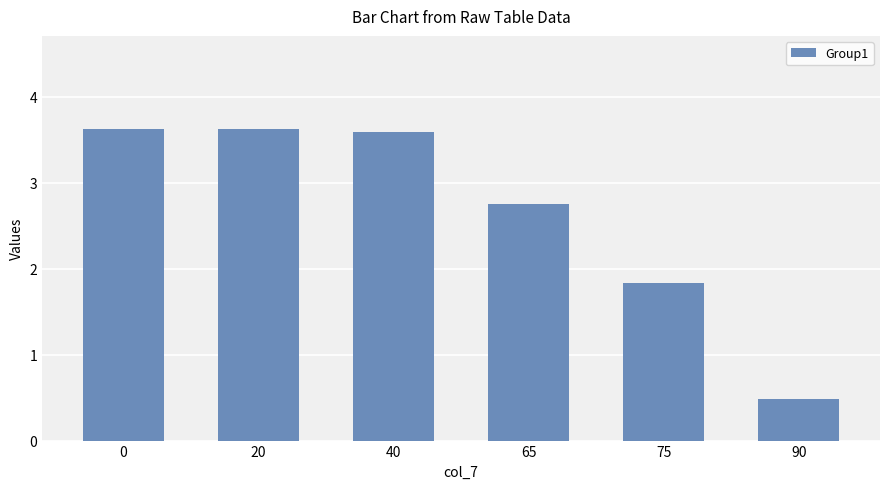

The value at 40 is 3.6. True or false?

True